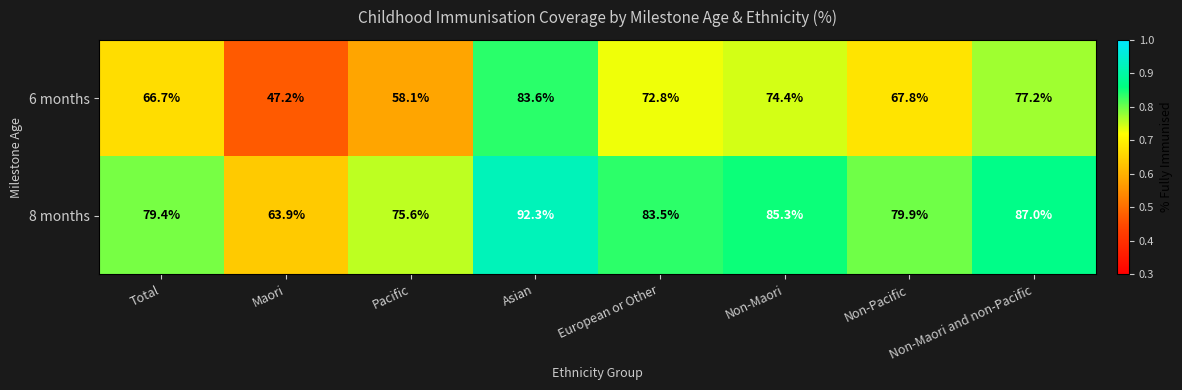

The value of 6 months at Pacific is 58.1. True or false?

True